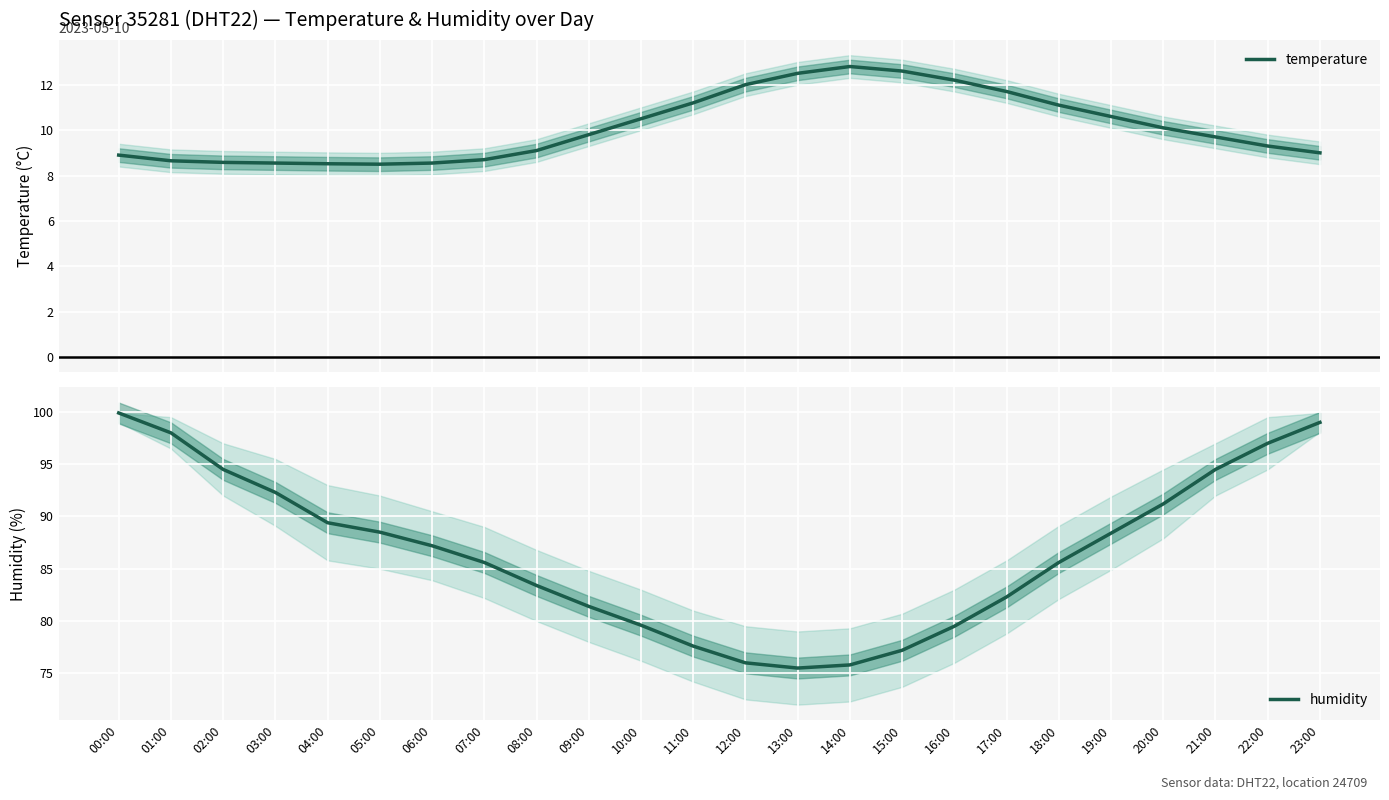

At which category does humidity reach its first local valley?

13:00